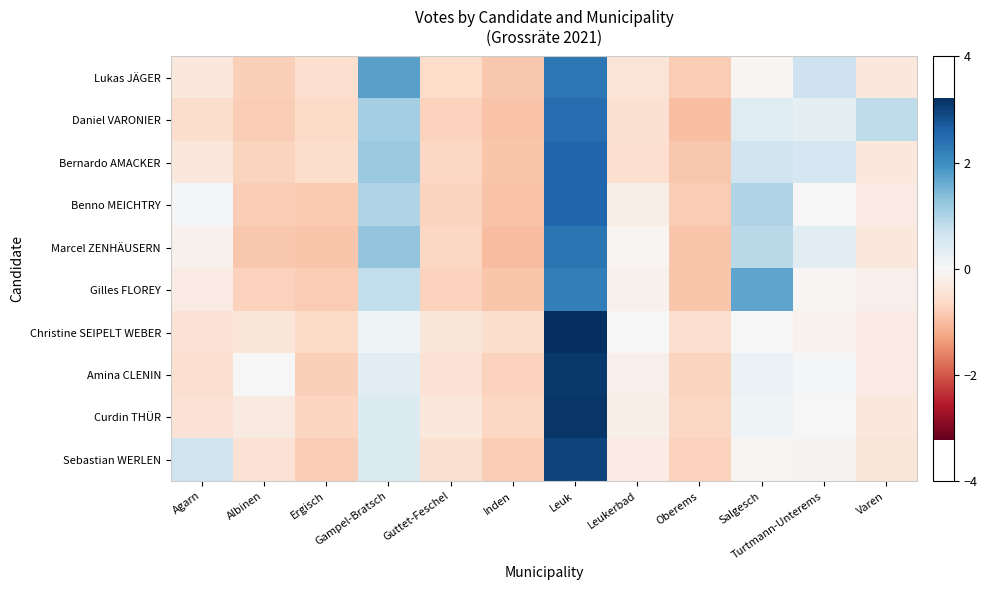

Reading left to right, list all the values displayed in this chart.

Lukas JÄGER: Agarn=-0.3	Albinen=-0.8	Ergisch=-0.5	Gampel-Bratsch=1.7	Guttet-Feschel=-0.6	Inden=-0.9	Leuk=2.3	Leukerbad=-0.4	Oberems=-0.8	Salgesch=-0.1	Turtmann-Unterems=0.7	Varen=-0.3
Daniel VARONIER: Agarn=-0.6	Albinen=-0.8	Ergisch=-0.6	Gampel-Bratsch=1.1	Guttet-Feschel=-0.7	Inden=-0.9	Leuk=2.5	Leukerbad=-0.5	Oberems=-1.0	Salgesch=0.4	Turtmann-Unterems=0.3	Varen=0.8
Bernardo AMACKER: Agarn=-0.3	Albinen=-0.7	Ergisch=-0.6	Gampel-Bratsch=1.2	Guttet-Feschel=-0.7	Inden=-0.9	Leuk=2.5	Leukerbad=-0.5	Oberems=-0.9	Salgesch=0.6	Turtmann-Unterems=0.5	Varen=-0.3
Benno MEICHTRY: Agarn=0.1	Albinen=-0.8	Ergisch=-0.8	Gampel-Bratsch=1.0	Guttet-Feschel=-0.7	Inden=-0.9	Leuk=2.6	Leukerbad=-0.2	Oberems=-0.8	Salgesch=1.0	Turtmann-Unterems=-0.0	Varen=-0.3
Marcel ZENHÄUSERN: Agarn=-0.1	Albinen=-0.9	Ergisch=-0.9	Gampel-Bratsch=1.3	Guttet-Feschel=-0.7	Inden=-1.0	Leuk=2.4	Leukerbad=-0.1	Oberems=-0.9	Salgesch=0.9	Turtmann-Unterems=0.3	Varen=-0.3
Gilles FLOREY: Agarn=-0.3	Albinen=-0.8	Ergisch=-0.8	Gampel-Bratsch=0.8	Guttet-Feschel=-0.7	Inden=-0.9	Leuk=2.2	Leukerbad=-0.1	Oberems=-0.9	Salgesch=1.7	Turtmann-Unterems=-0.0	Varen=-0.2
Christine SEIPELT WEBER: Agarn=-0.5	Albinen=-0.4	Ergisch=-0.6	Gampel-Bratsch=0.1	Guttet-Feschel=-0.4	Inden=-0.6	Leuk=3.2	Leukerbad=-0.0	Oberems=-0.5	Salgesch=0.0	Turtmann-Unterems=-0.1	Varen=-0.3
Amina CLENIN: Agarn=-0.5	Albinen=-0.0	Ergisch=-0.8	Gampel-Bratsch=0.4	Guttet-Feschel=-0.5	Inden=-0.7	Leuk=3.1	Leukerbad=-0.2	Oberems=-0.7	Salgesch=0.2	Turtmann-Unterems=0.0	Varen=-0.3
Curdin THÜR: Agarn=-0.5	Albinen=-0.3	Ergisch=-0.7	Gampel-Bratsch=0.5	Guttet-Feschel=-0.3	Inden=-0.7	Leuk=3.1	Leukerbad=-0.2	Oberems=-0.7	Salgesch=0.1	Turtmann-Unterems=-0.0	Varen=-0.3
Sebastian WERLEN: Agarn=0.6	Albinen=-0.5	Ergisch=-0.8	Gampel-Bratsch=0.5	Guttet-Feschel=-0.5	Inden=-0.8	Leuk=3.0	Leukerbad=-0.3	Oberems=-0.7	Salgesch=-0.1	Turtmann-Unterems=-0.1	Varen=-0.4